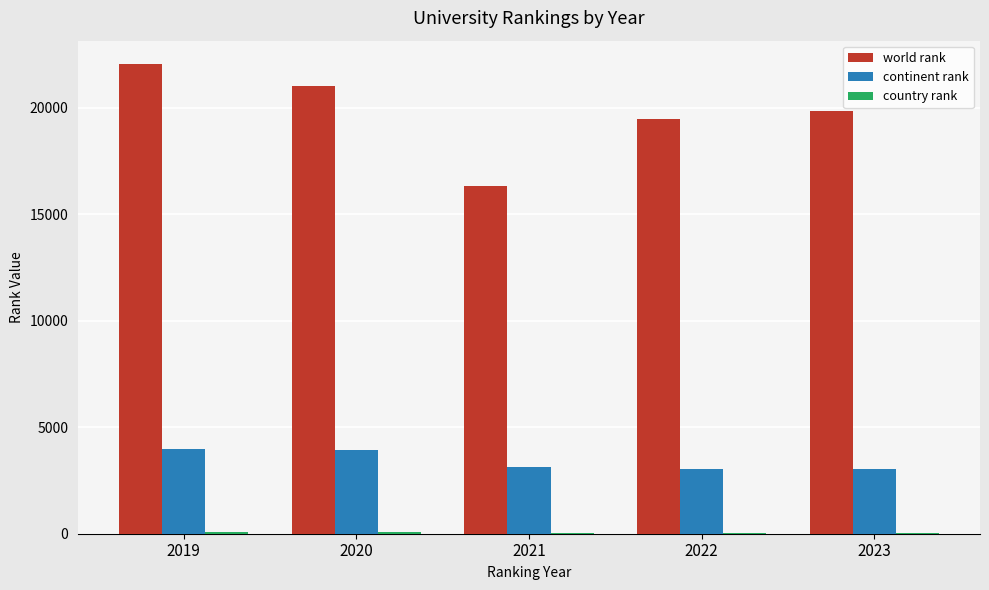

True or false: continent rank has a value of 3051 at 2023.

True